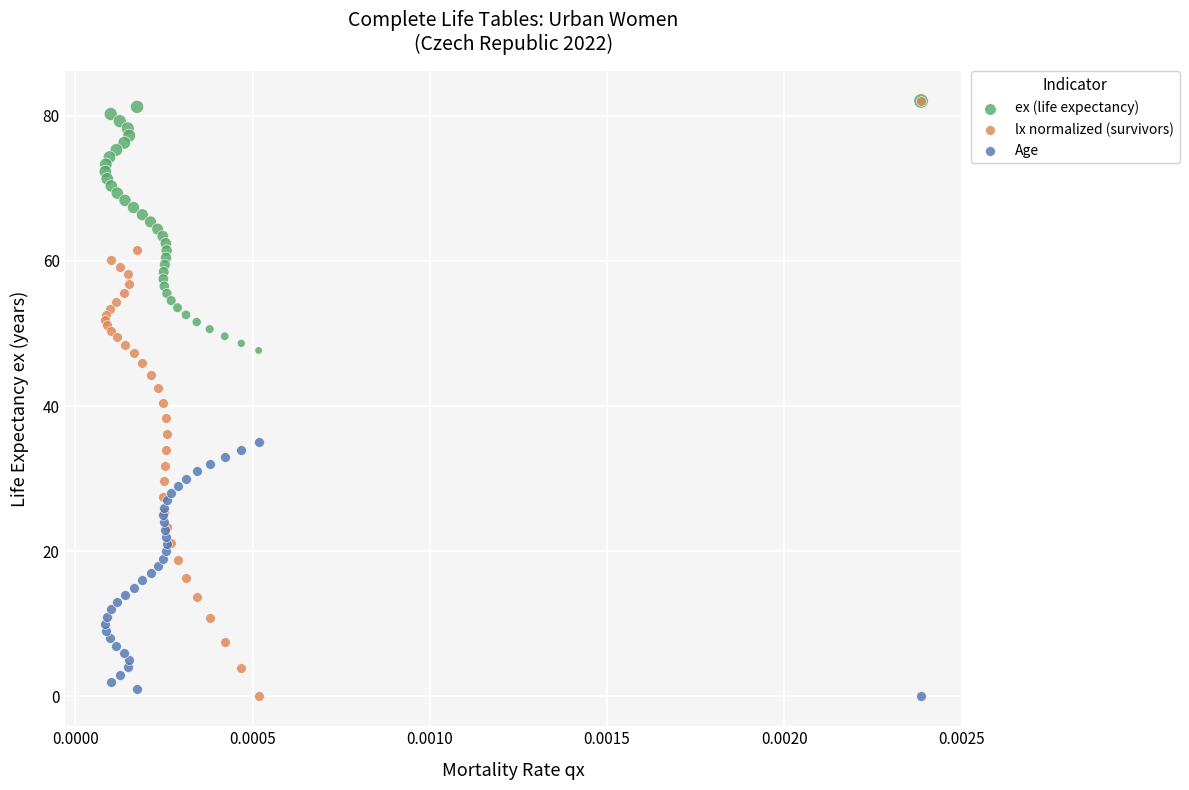

What are all the series names shown in the legend?

ex (life expectancy), lx normalized (survivors), Age